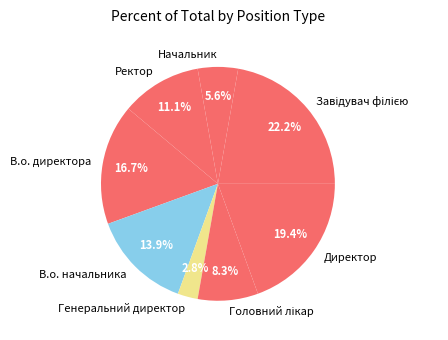

What is the smallest slice in the pie chart?

Генеральний директор